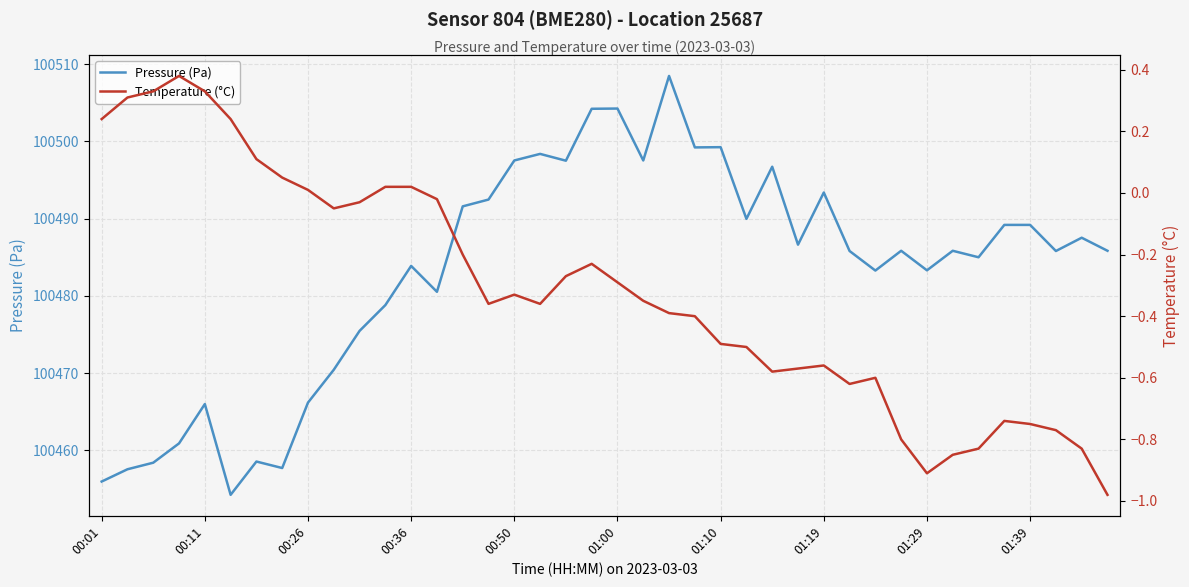

What is the minimum value shown in the chart?

-1.0